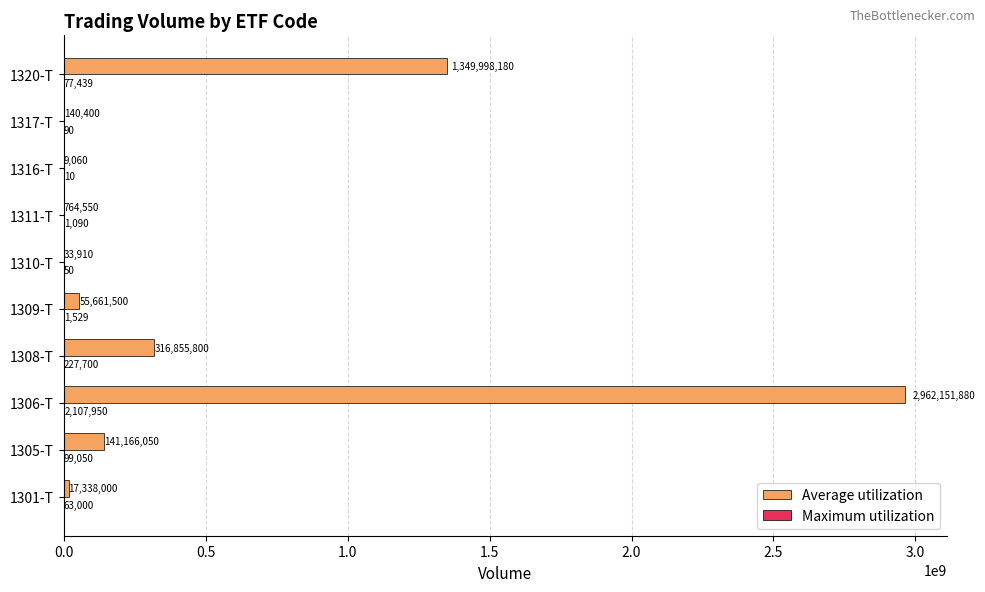

Which series has the largest total across all categories?

Average utilization